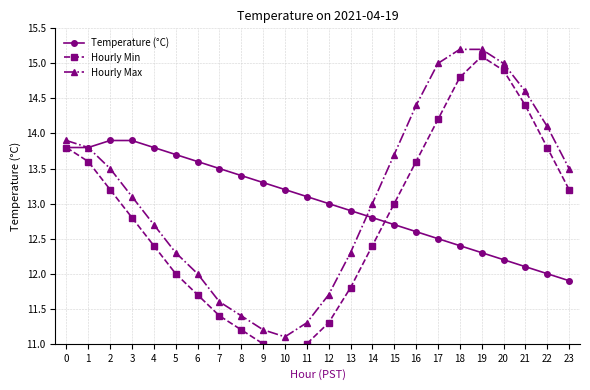

What is the value of the Temperature (°C) point at the 18th from the left?

12.5